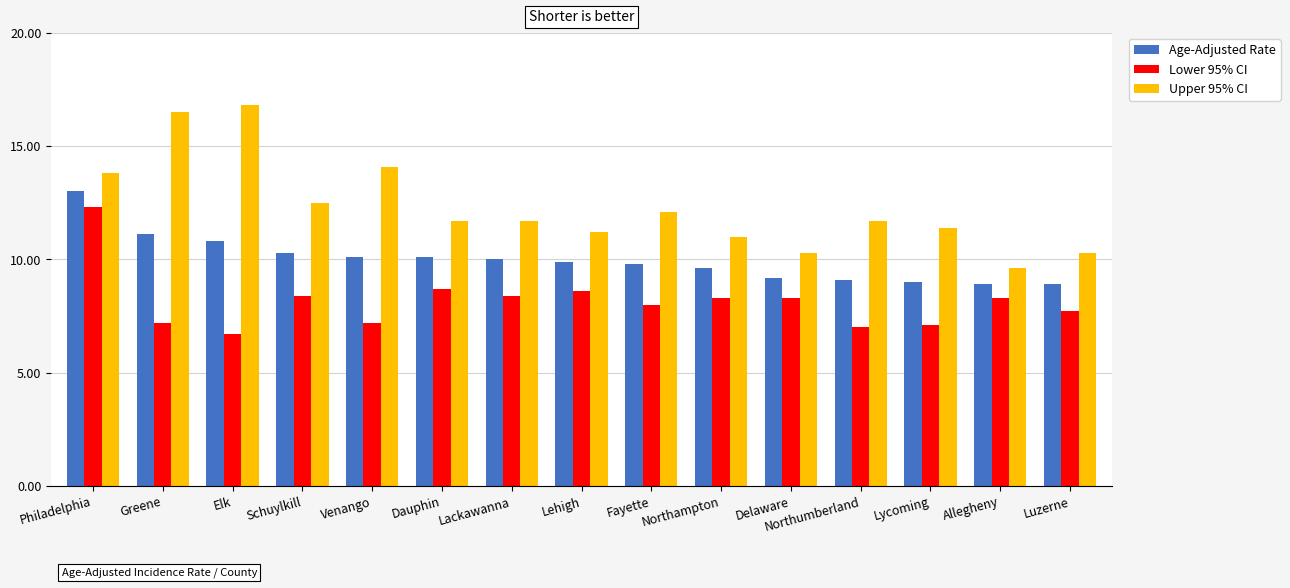

At Northampton, list the series in order from smallest to largest.

Lower 95% CI, Age-Adjusted Rate, Upper 95% CI